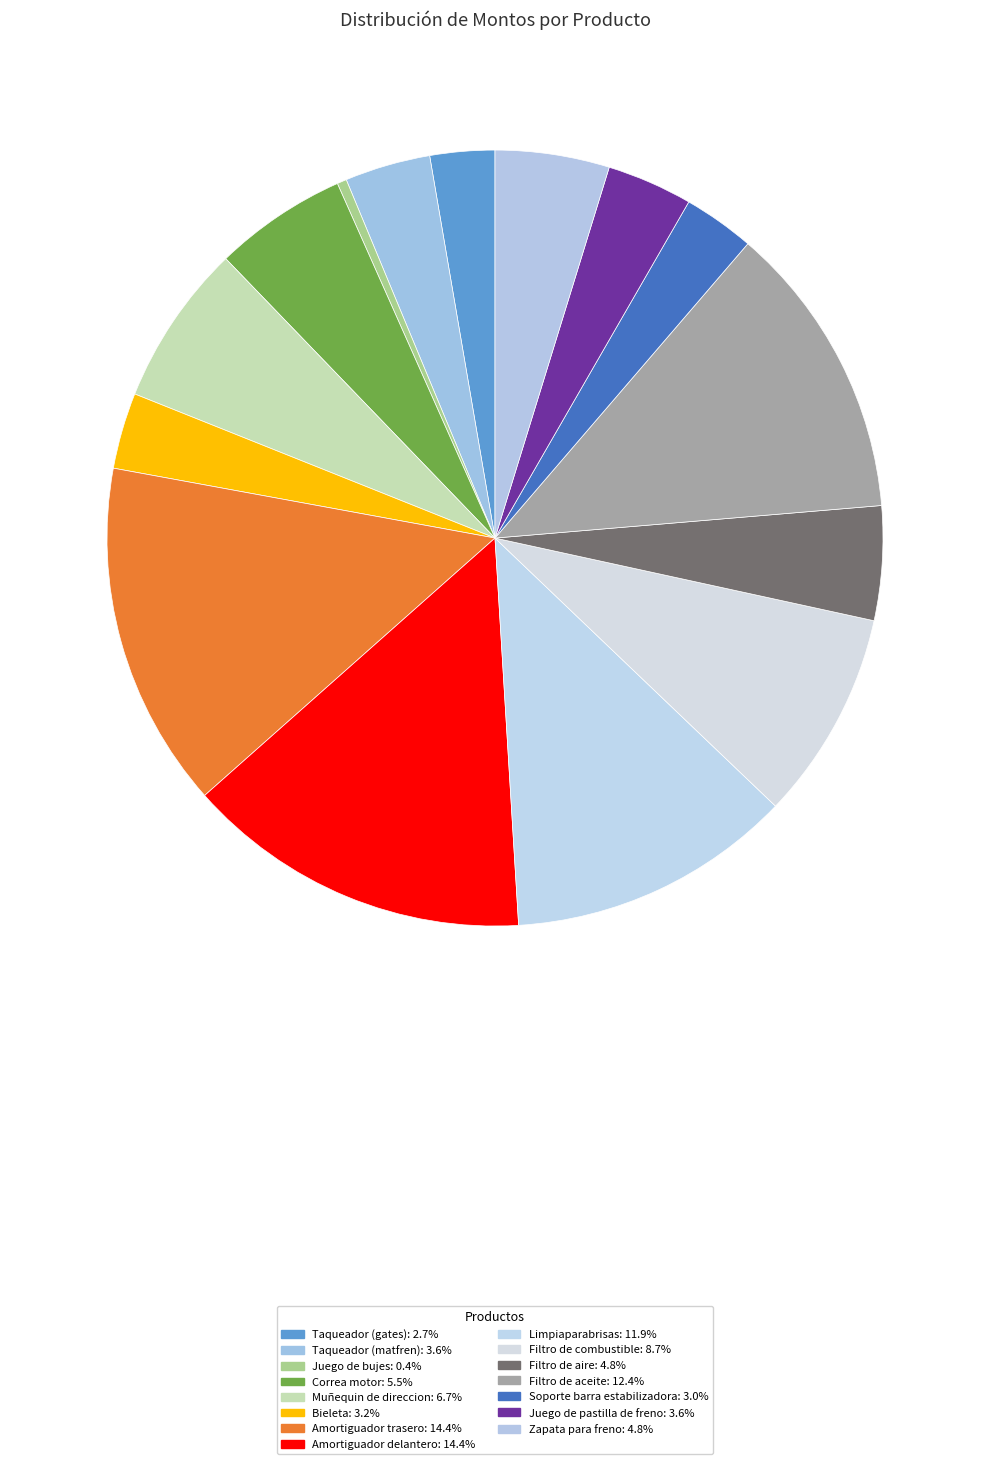

How many segments does this pie chart have?

15